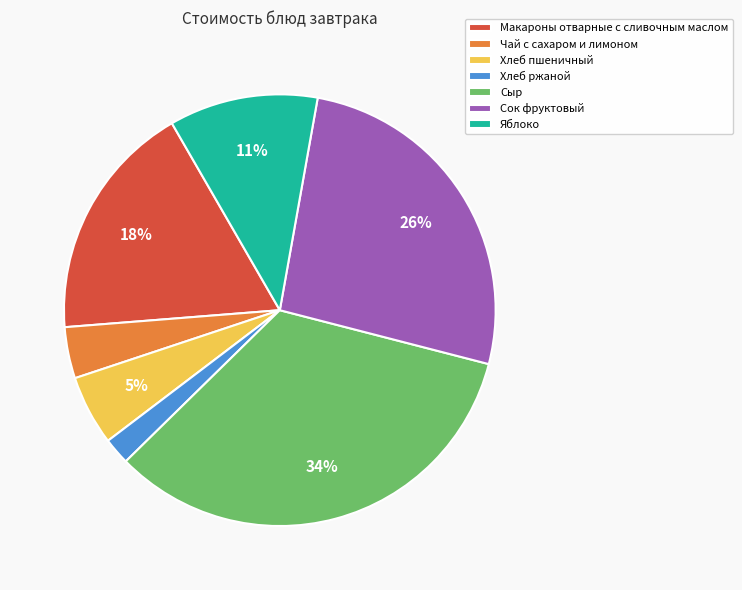

Between Чай с сахаром и лимоном and Яблоко, which is larger?

Яблоко